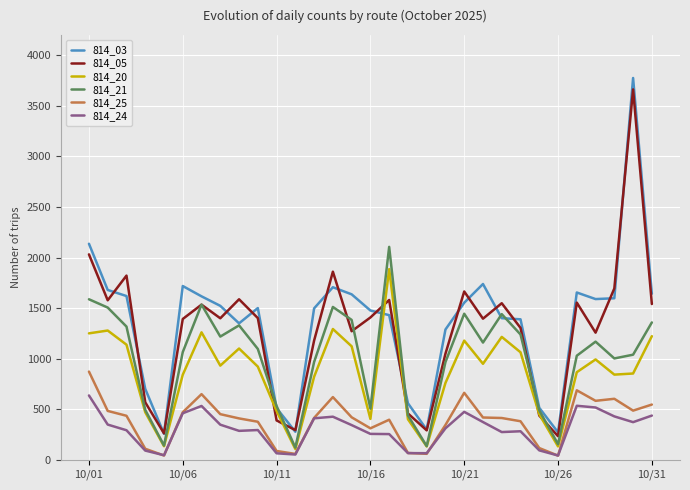

True or false: 814_25 and 814_05 cross at least once.

False